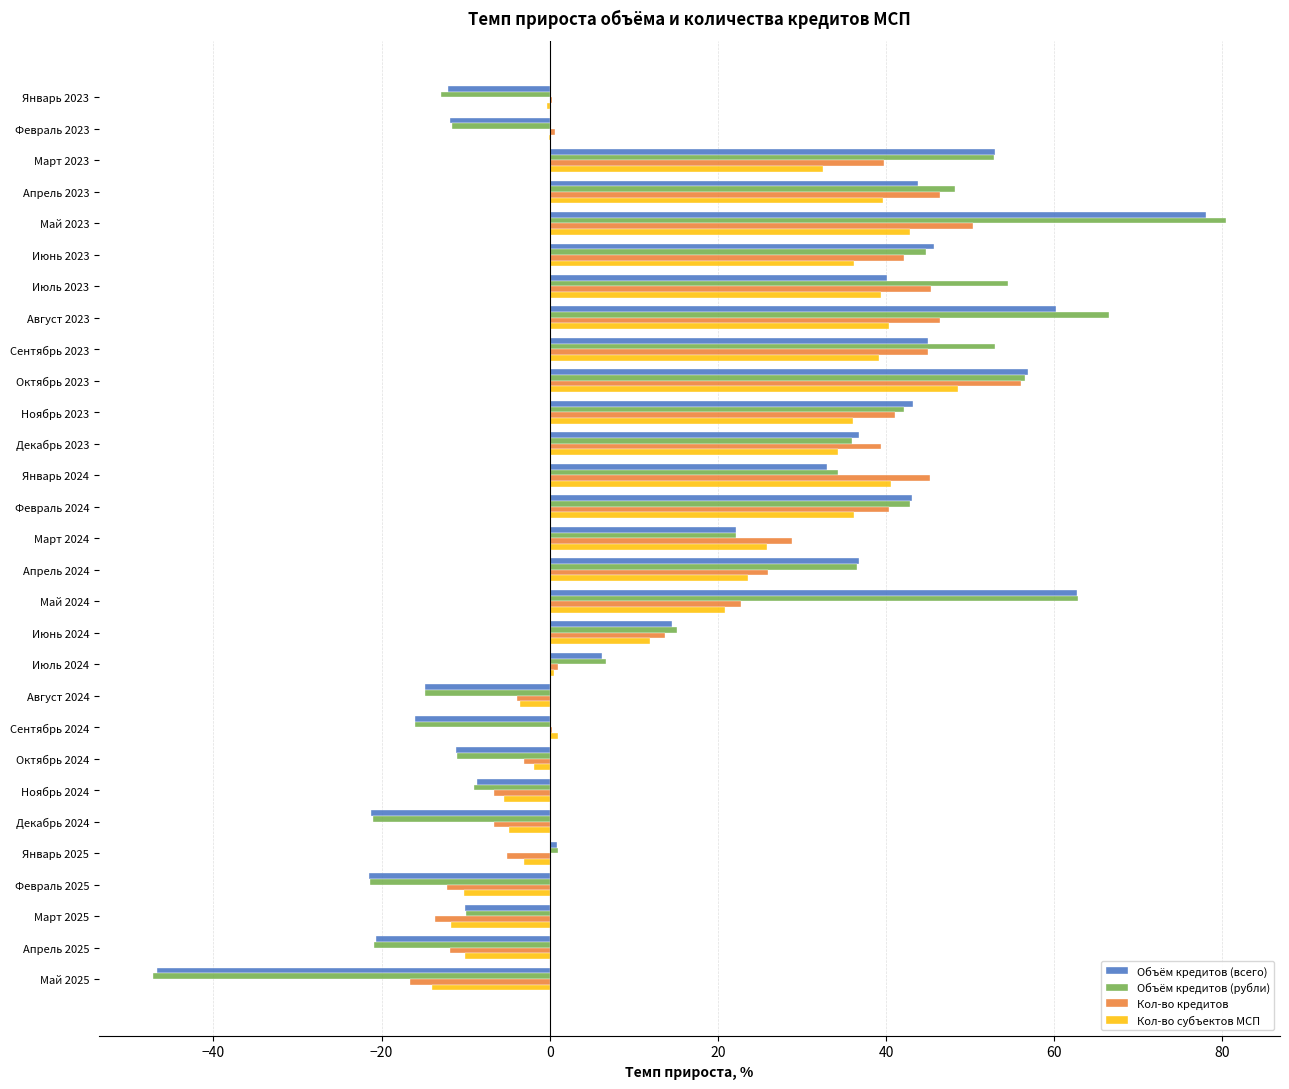

What is the greatest value displayed?

80.5